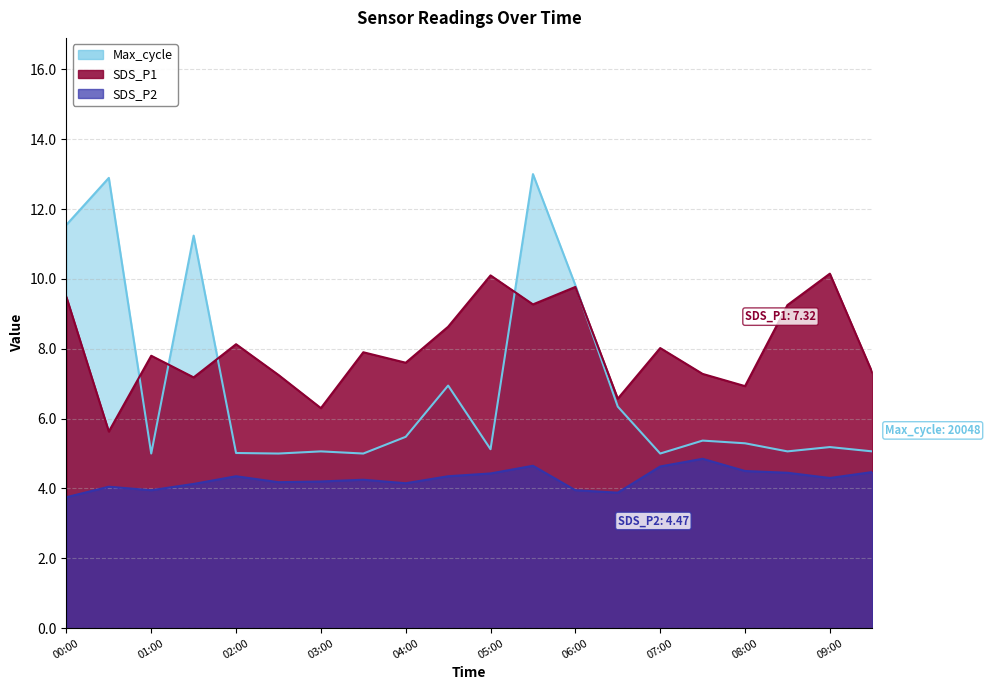

What is the maximum value for SDS_P2?

4.8